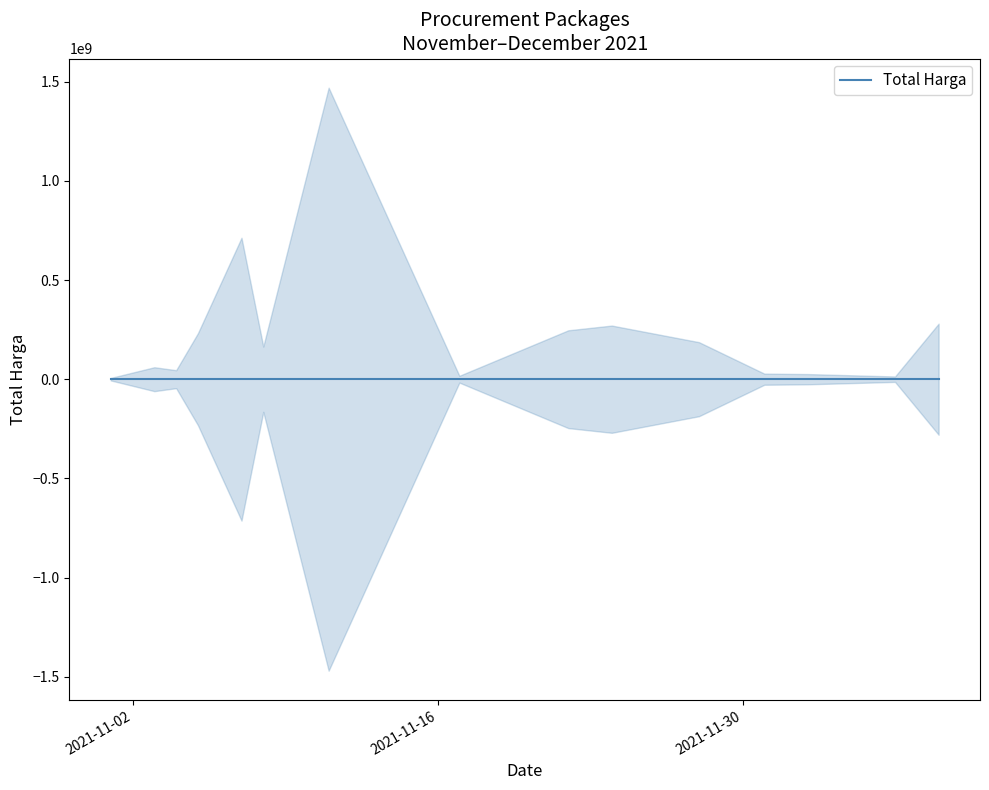

Is it true that Total Harga equals 12380067 at 2021-11-17?

False